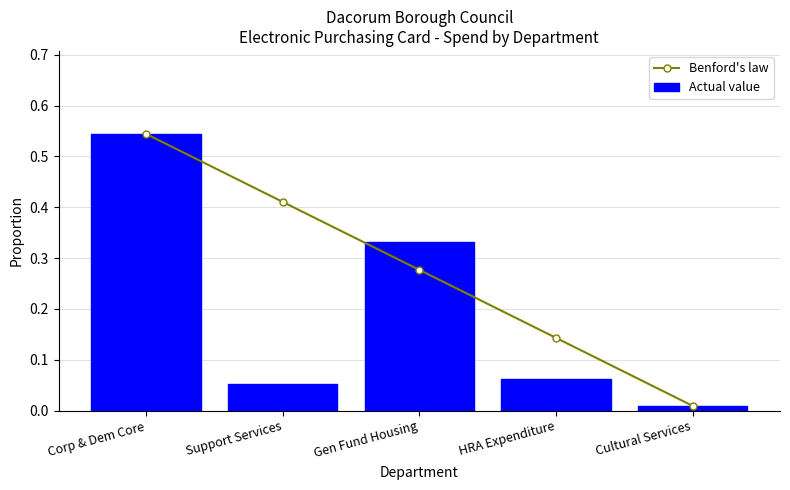

List the series in order of their overall mean, highest first.

Benford's law, Actual value